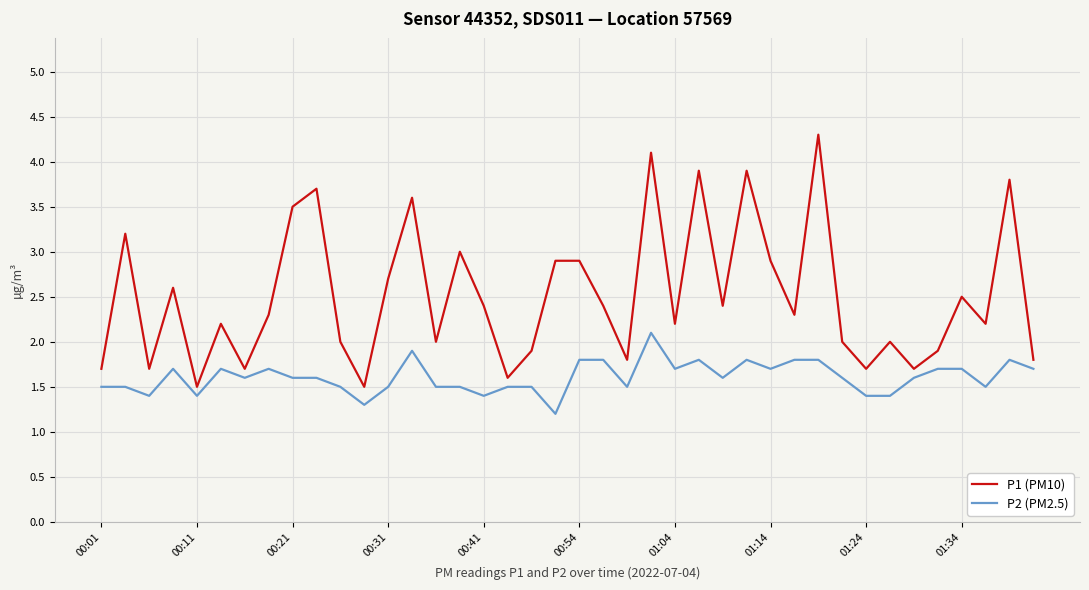

What is the difference between the maximum and minimum values in the P1 (PM10) series?

2.8